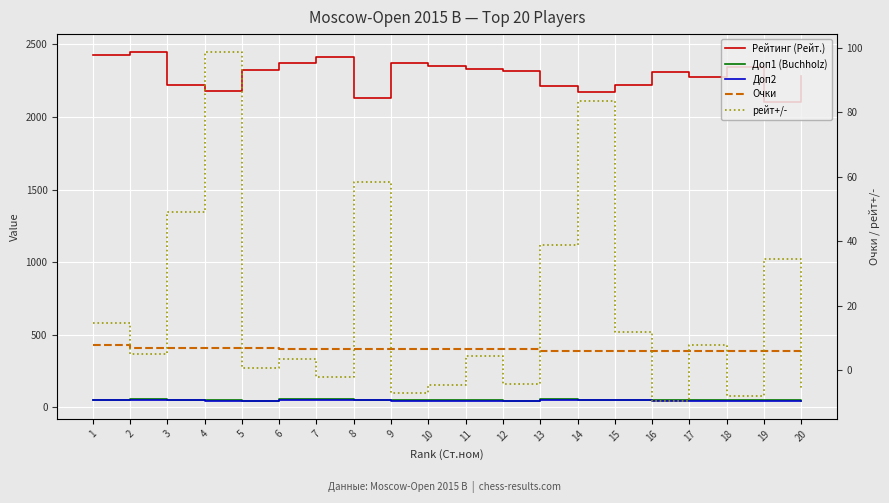

At how many categories does at least one series exceed 197?

20